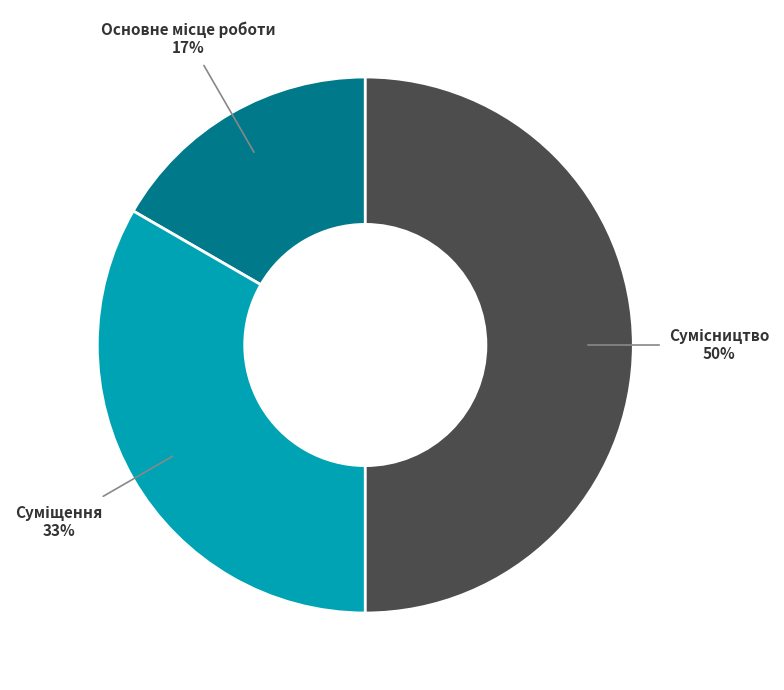

To the nearest percent, what is the difference between the largest and smallest slice percentages?

33%